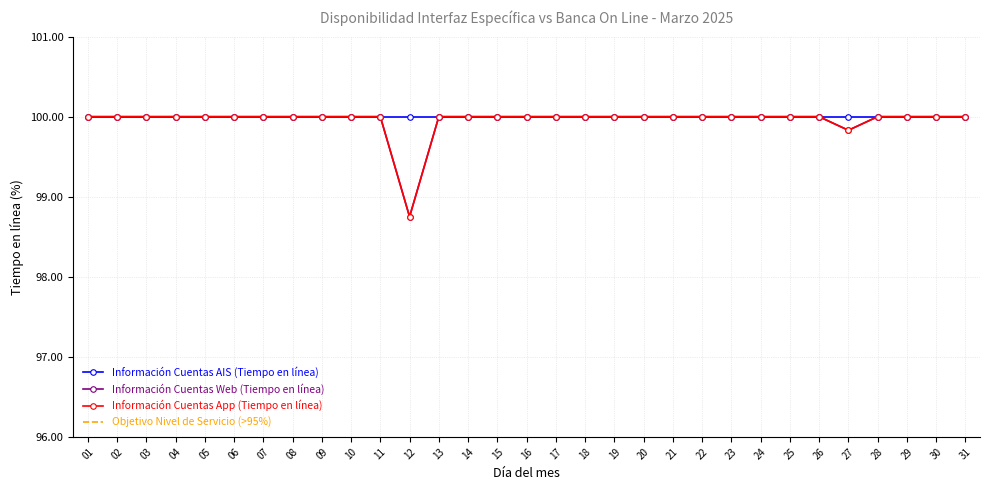

The value of Información Cuentas Web (Tiempo en línea) at 20 is 100.0. True or false?

True